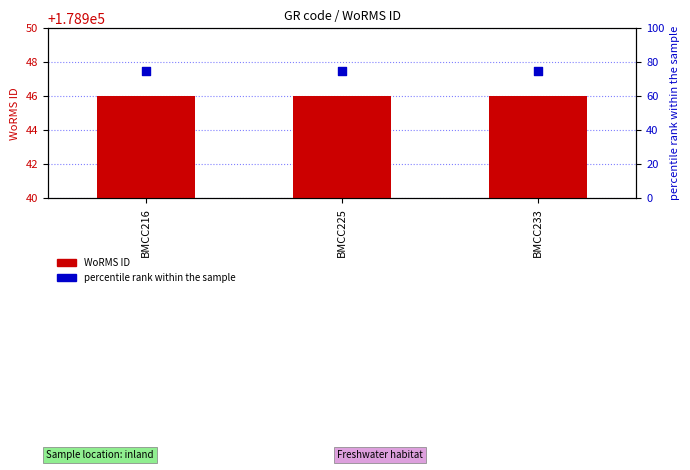

Which series reaches the minimum Y coordinate?

percentile rank within the sample